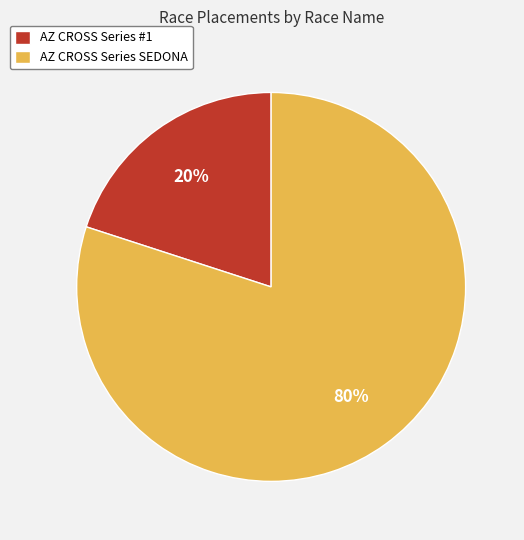

To the nearest percent, what portion does AZ CROSS Series #1 represent?

20%